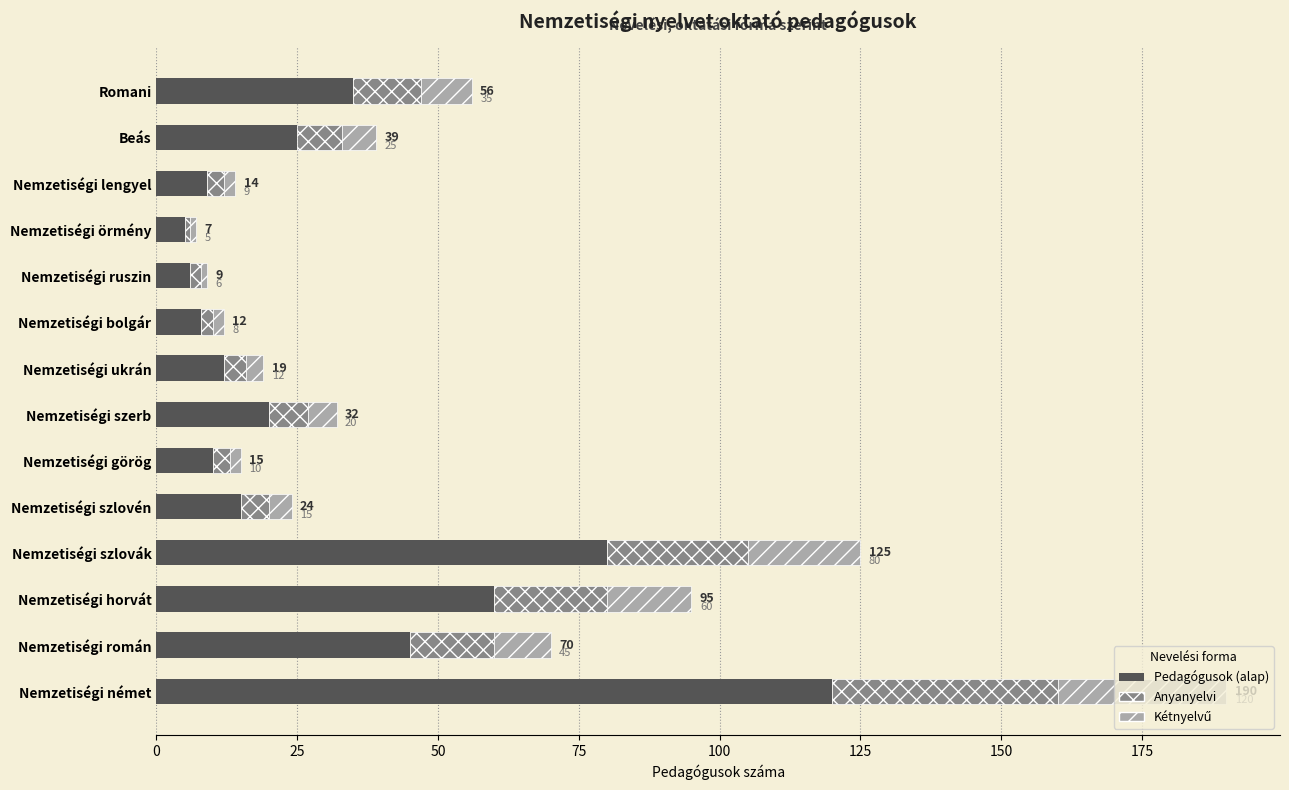

What is the highest value of the Pedagógusok (alap) series?

120